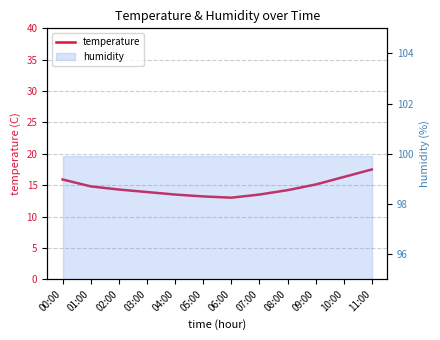

What is the sum of the values at 05:00 and 10:00?

29.5